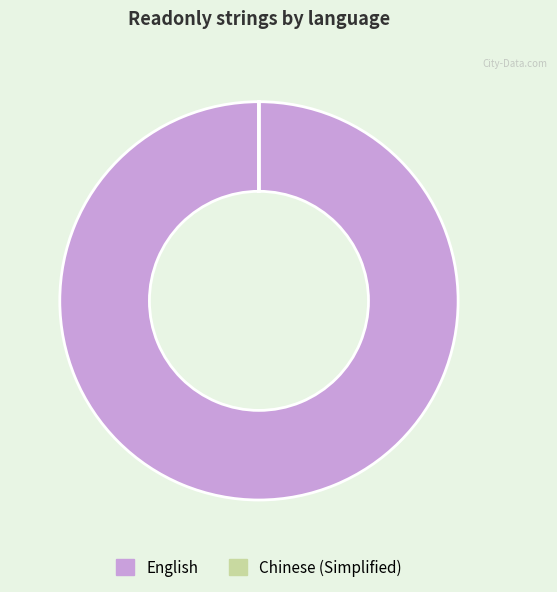

What is the majority slice?

English